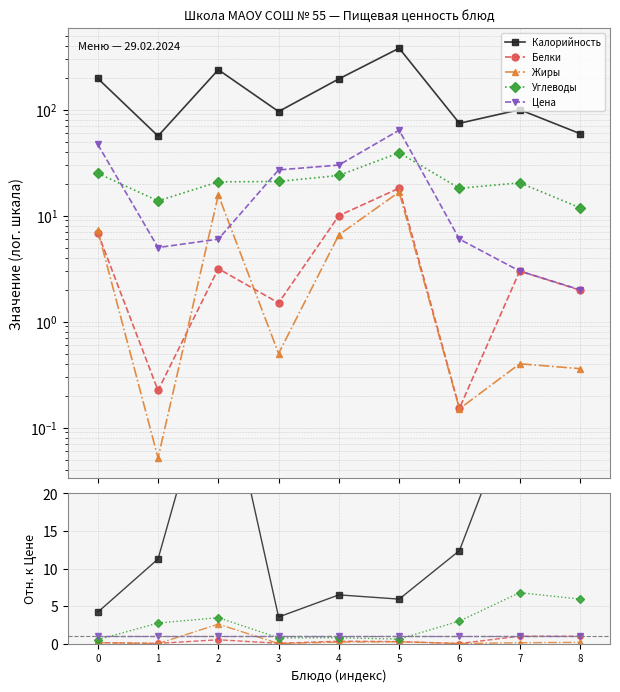

How many lines are shown in the chart?

5